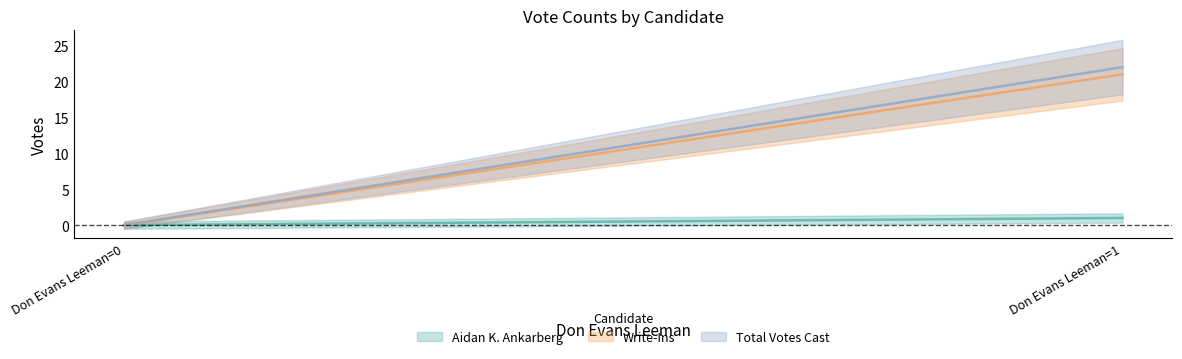

Which series has the largest total across all categories?

Total Votes Cast